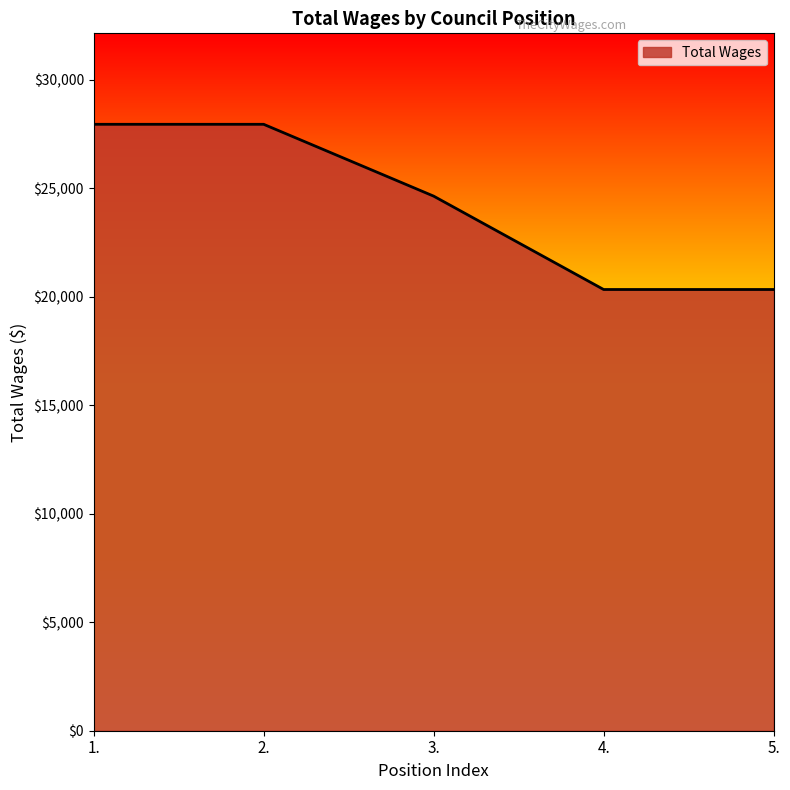

Reading left to right, what are all the values shown in this chart?

1.=27938	2.=27938	3.=24629	4.=20327	5.=20327